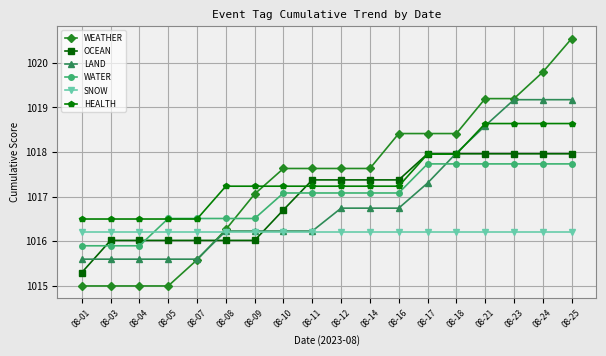

Which series has the largest total across all categories?

HEALTH